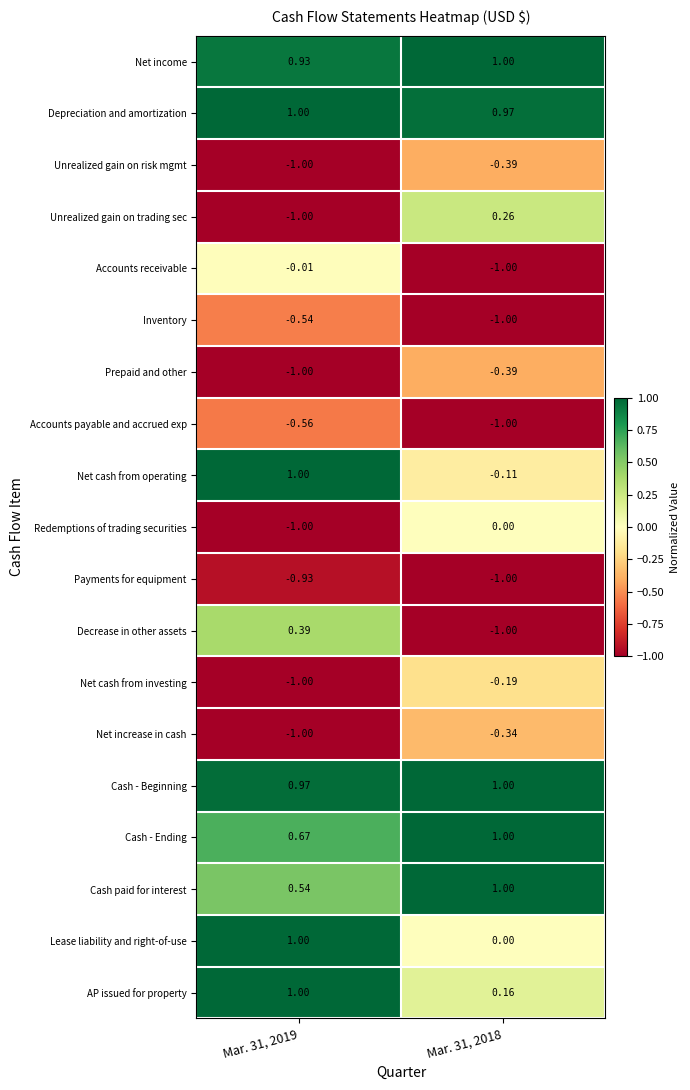

Which series has the widest spread of values?

Decrease in other assets